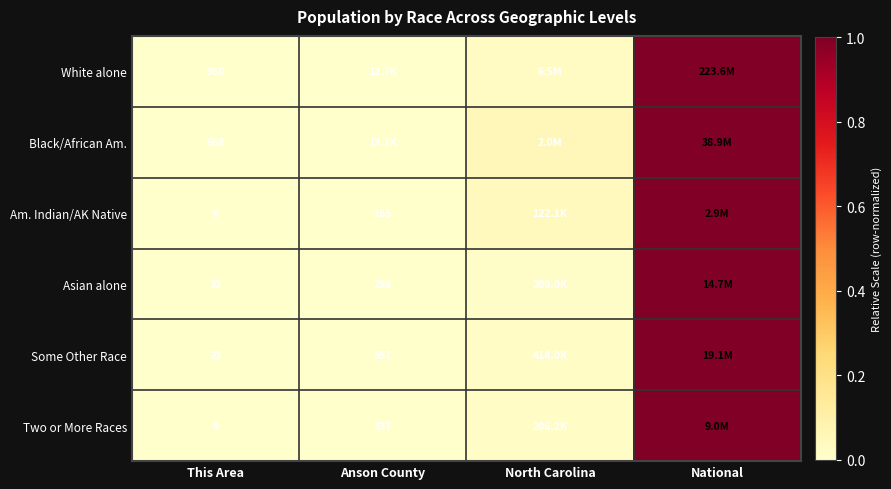

How many distinct data groups are displayed?

6